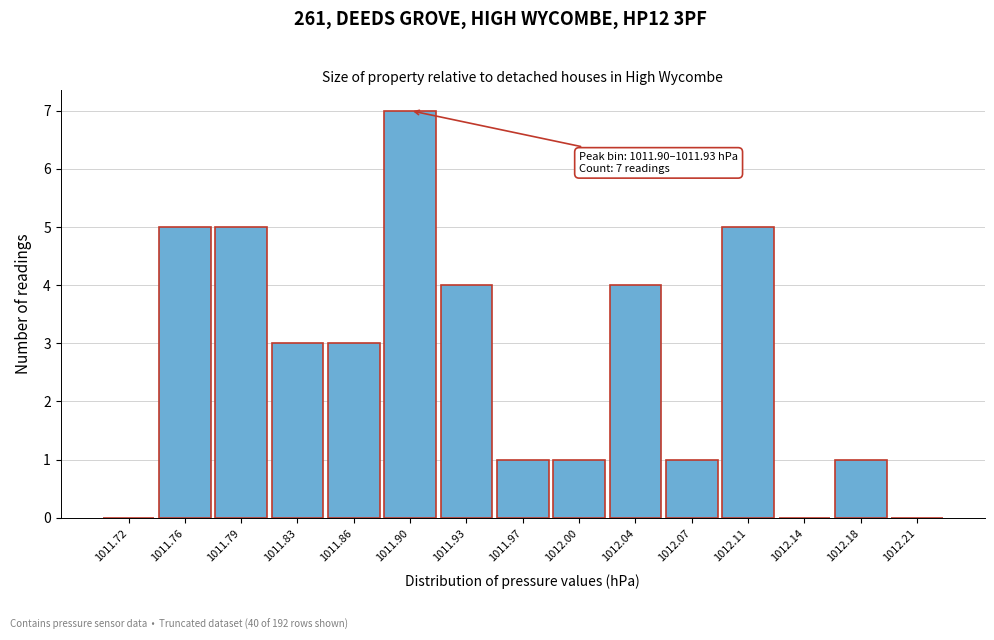

Reading left to right, extract all data points from this chart.

1011.72=0	1011.76=5	1011.79=5	1011.83=3	1011.86=3	1011.90=7	1011.93=4	1011.97=1	1012.00=1	1012.04=4	1012.07=1	1012.11=5	1012.14=0	1012.18=1	1012.21=0